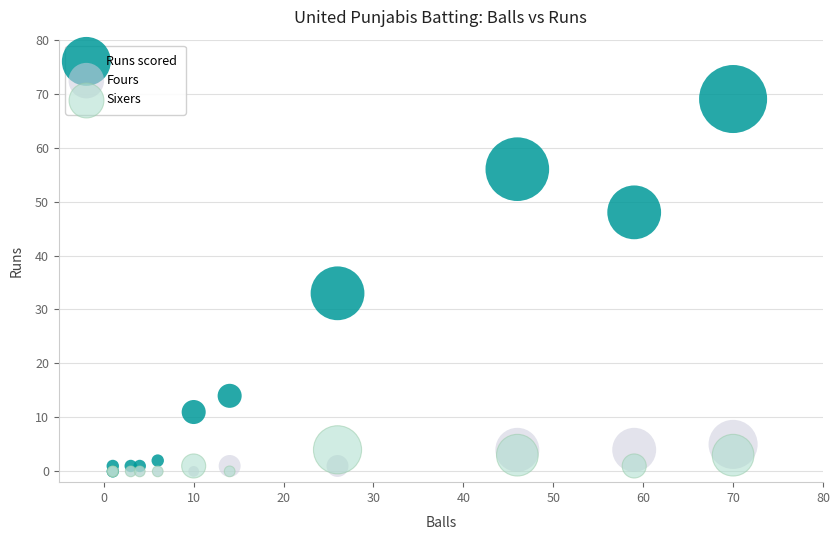

Across all series, what Y value is closest to 34?

33